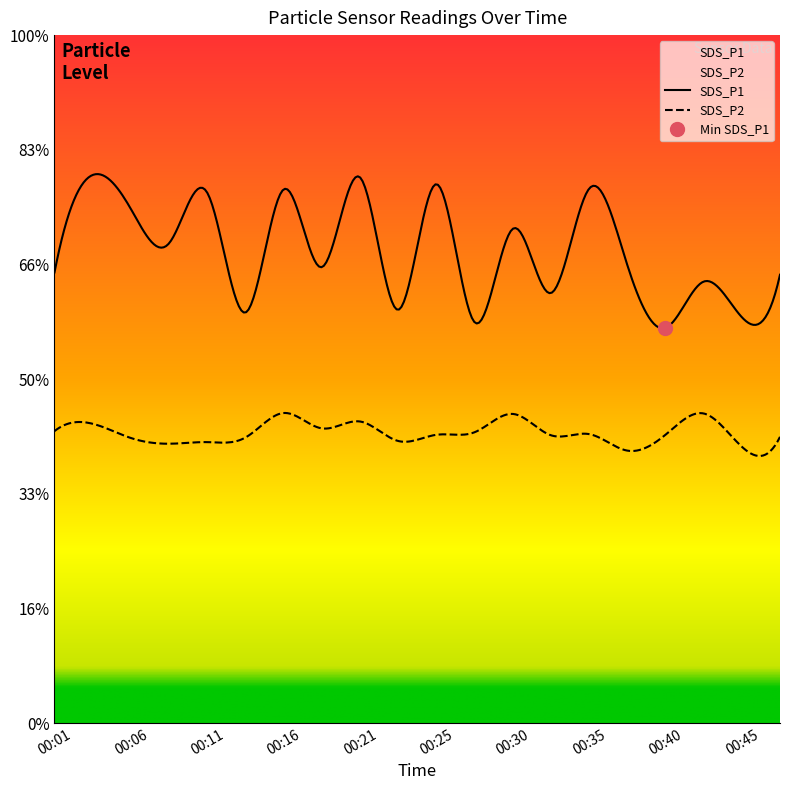

What is the value of the SDS_P1 point at the 6th from the left?

17.9